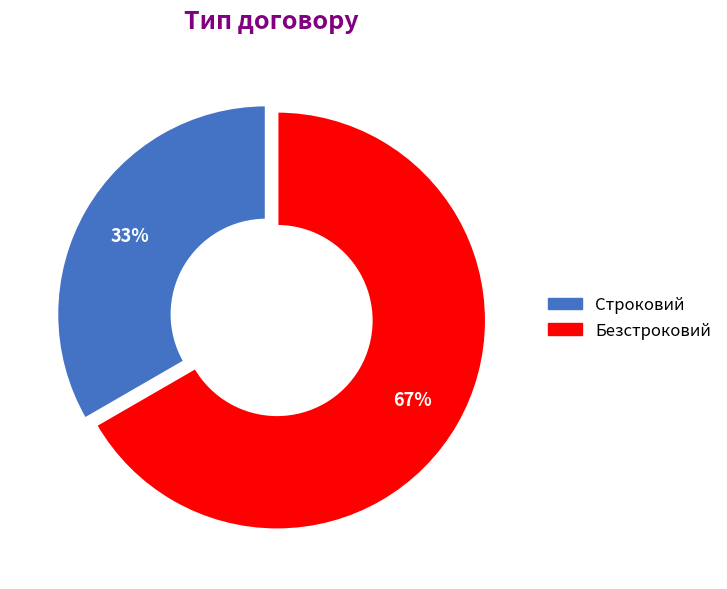

What is the largest slice in the pie chart?

Безстроковий